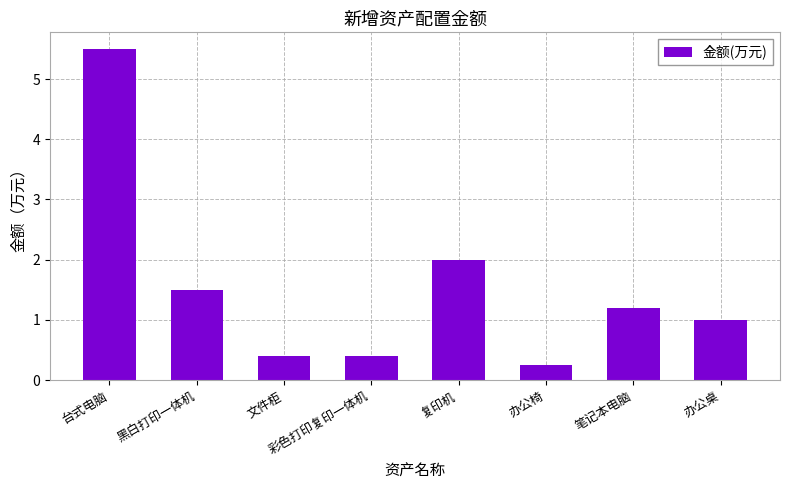

Which label corresponds to the smallest value in the chart?

办公椅